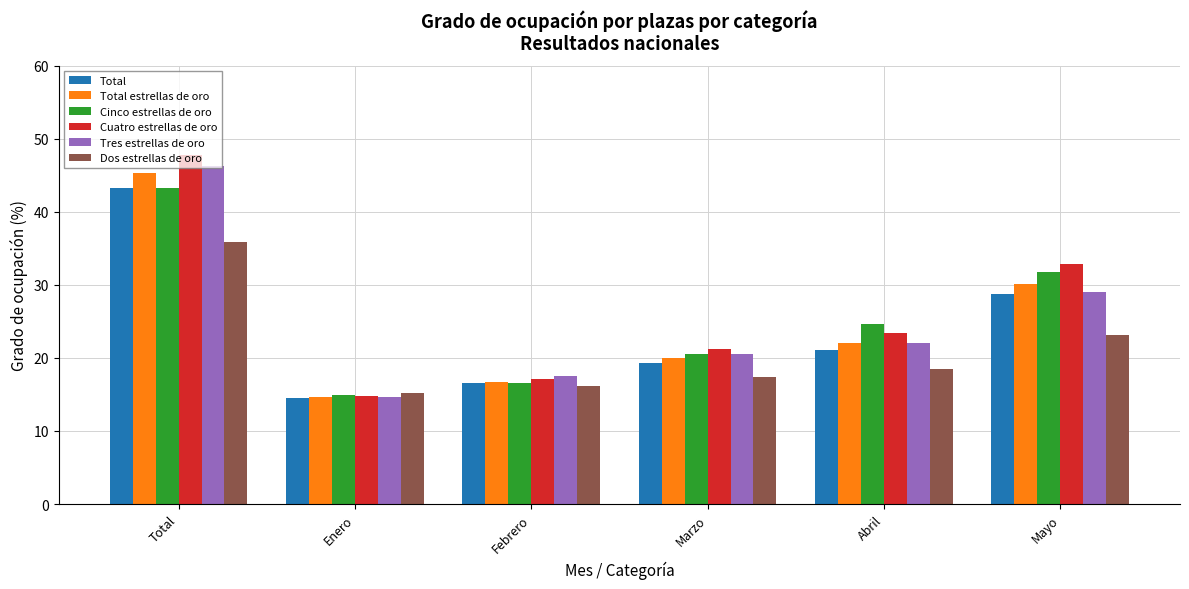

What is the value of the Total bar at the 1st from the left?

43.2